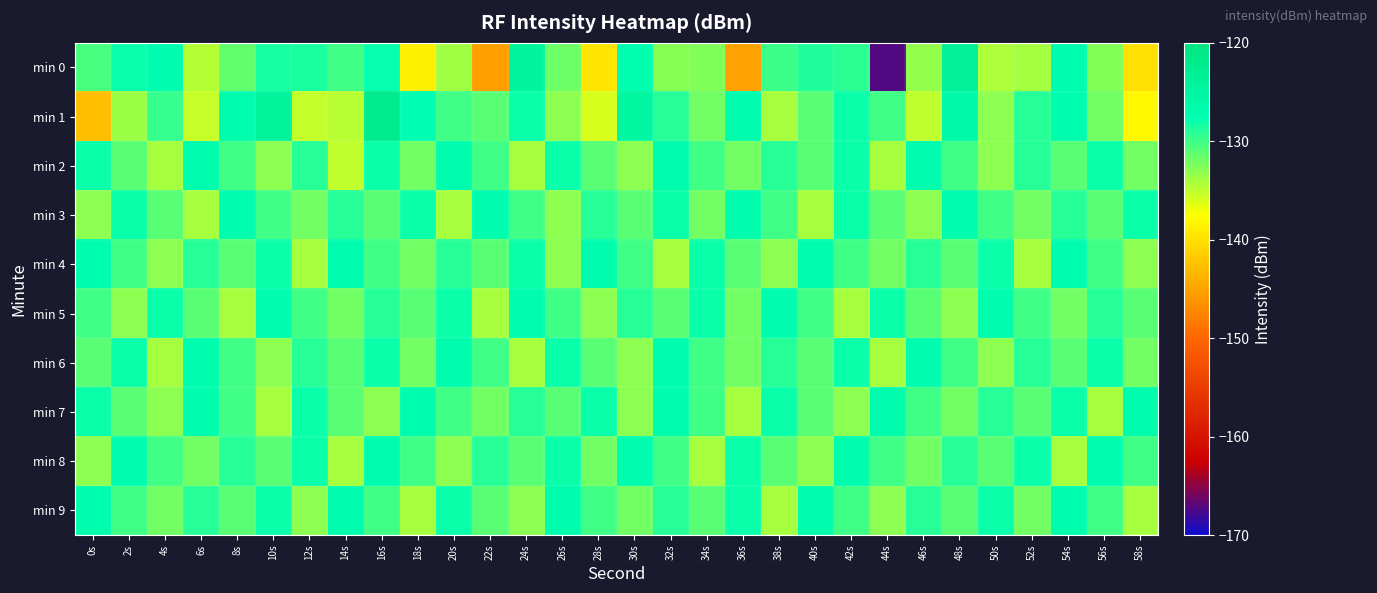

At which category is the sum across all series the highest?

16s